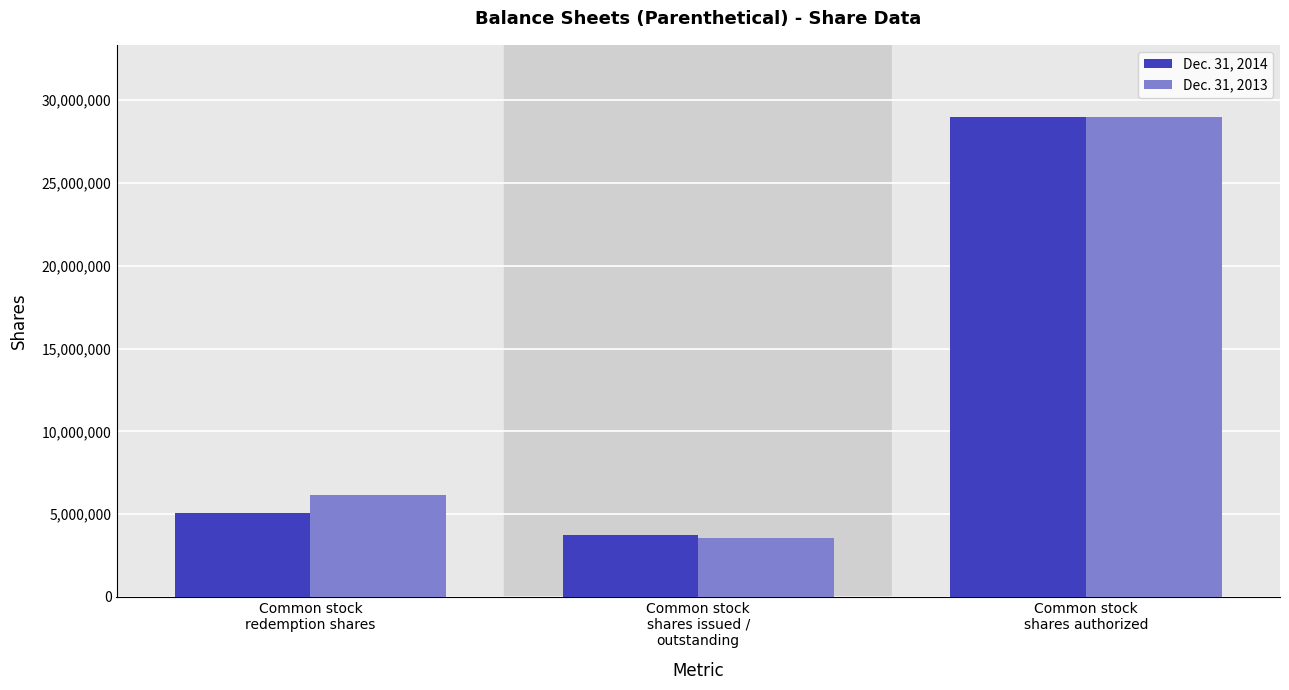

What is the label of the 1st bar from the left?

Common stock
redemption shares